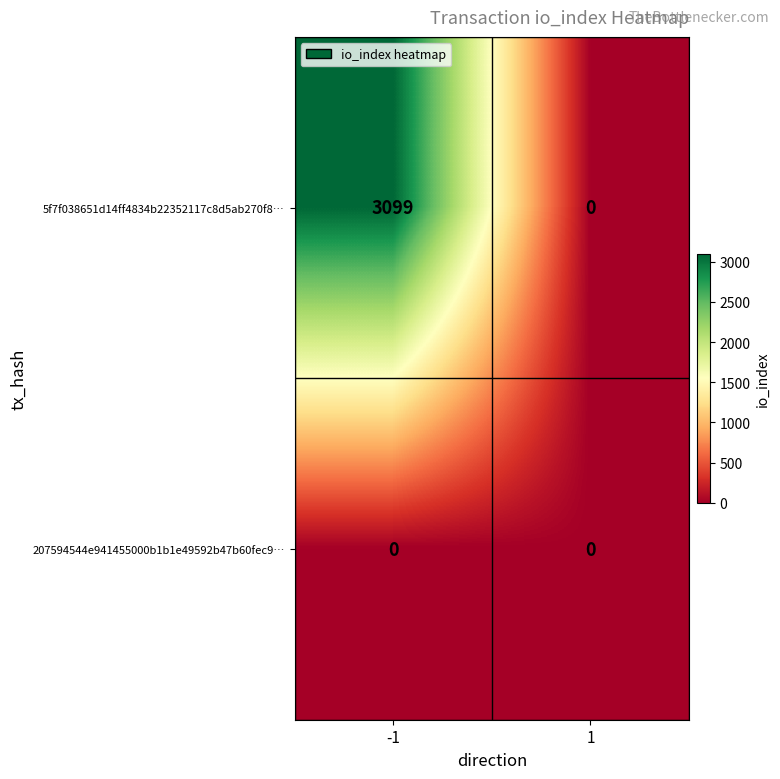

What value does the 5f7f038651d14ff4834b22352117c8d5ab270f8… series have at -1, to the nearest 100?

3100